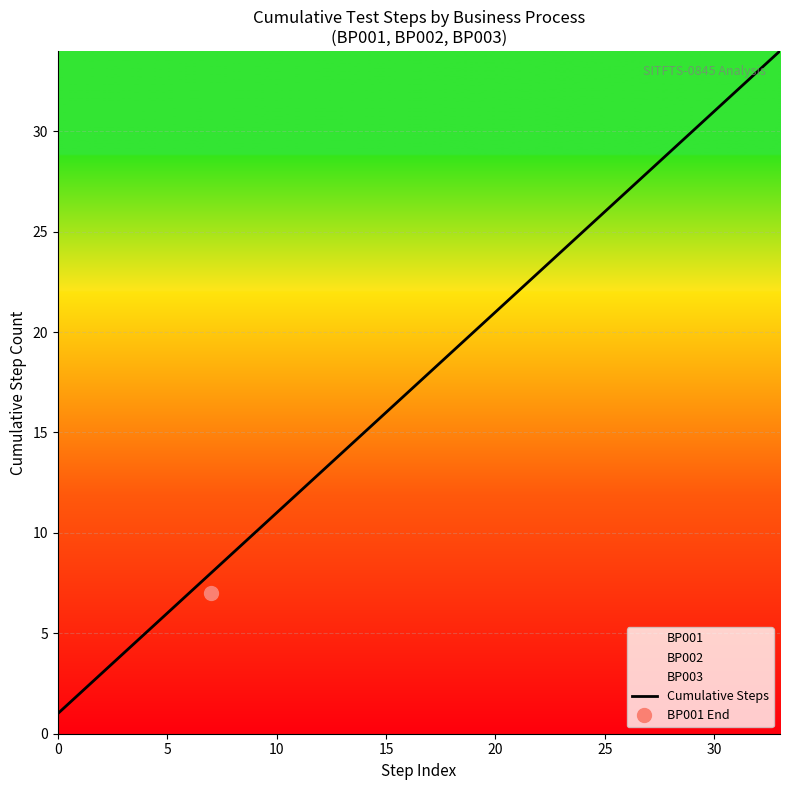

True or false: Cumulative Steps has a value of 11 at 10.

True